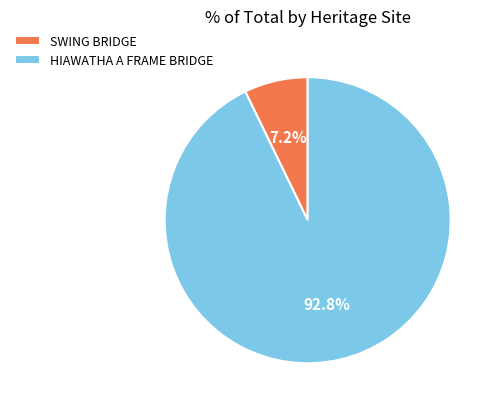

Is it true that HIAWATHA A FRAME BRIDGE is 99% of the pie?

False